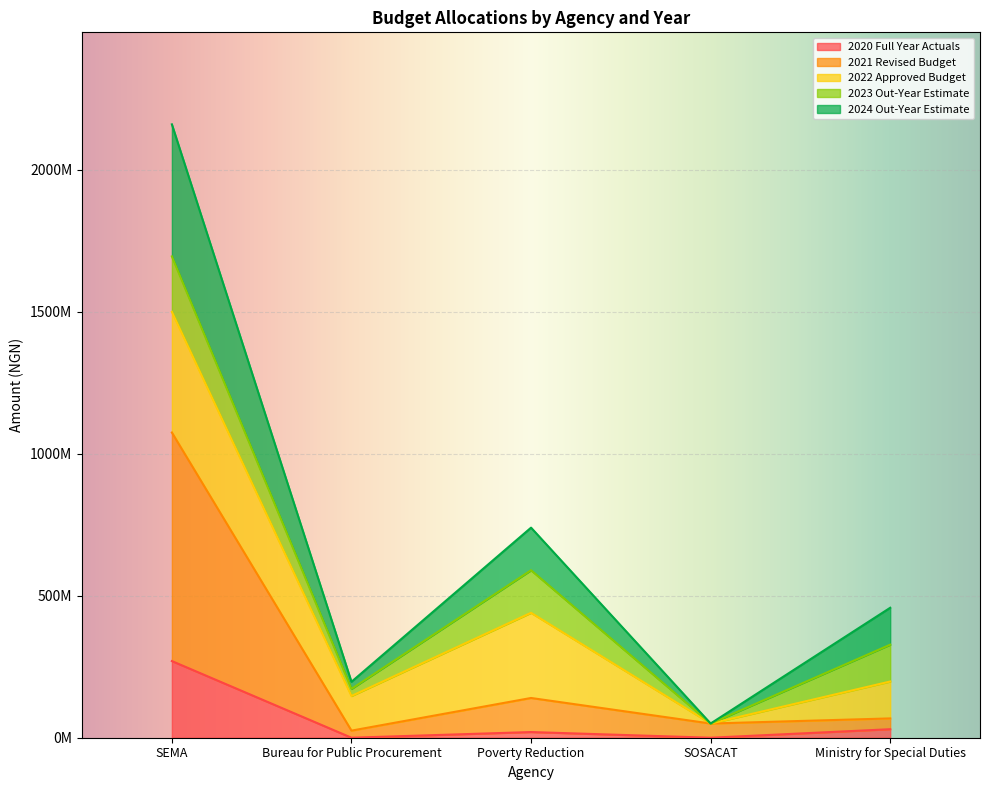

At which category does 2021 Revised Budget reach its first local valley?

Bureau for Public Procurement